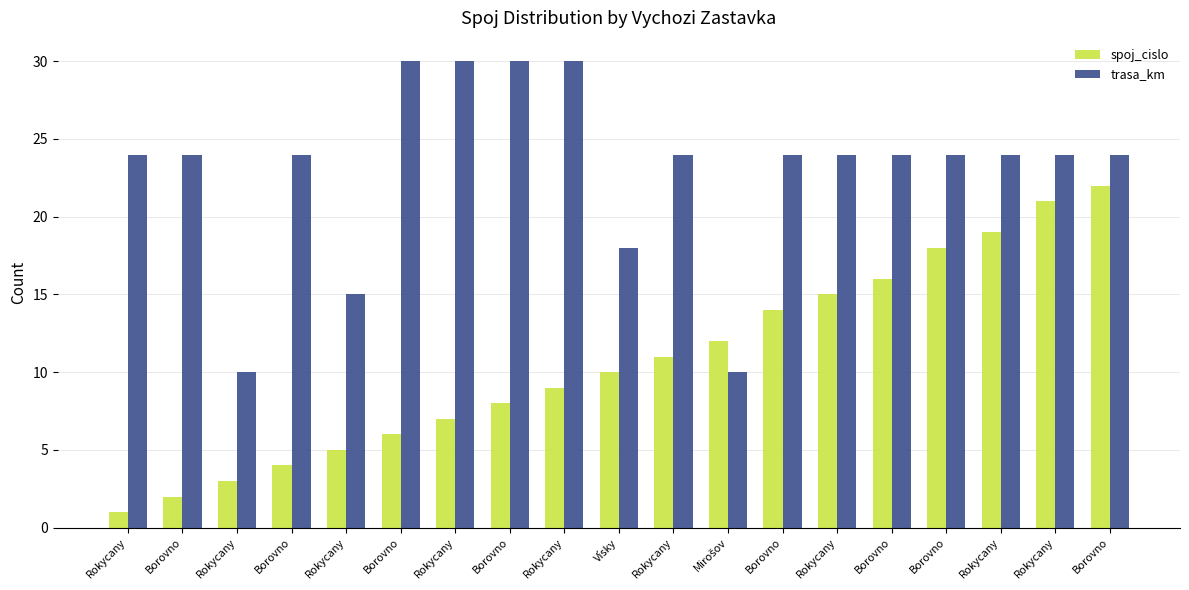

What is the total value across all series at Borovno?

26